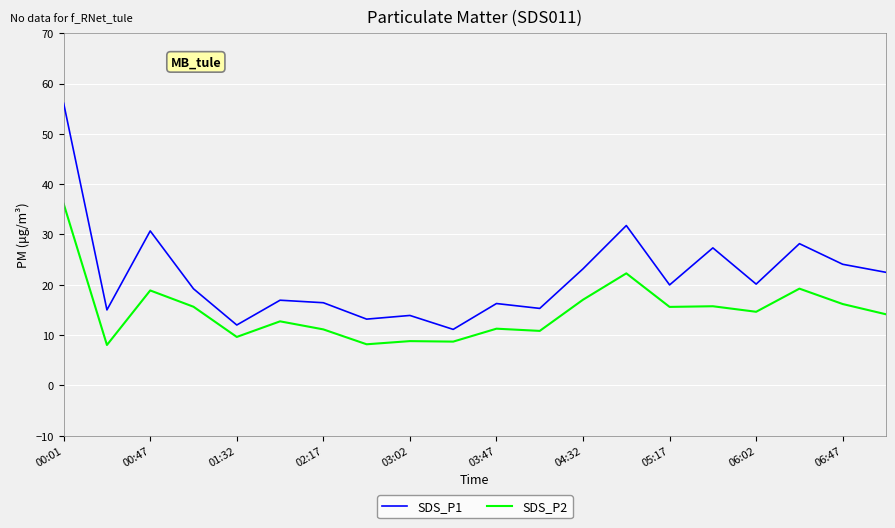

In SDS_P1, how many points are higher than both neighbors (excluding endpoints)?

7